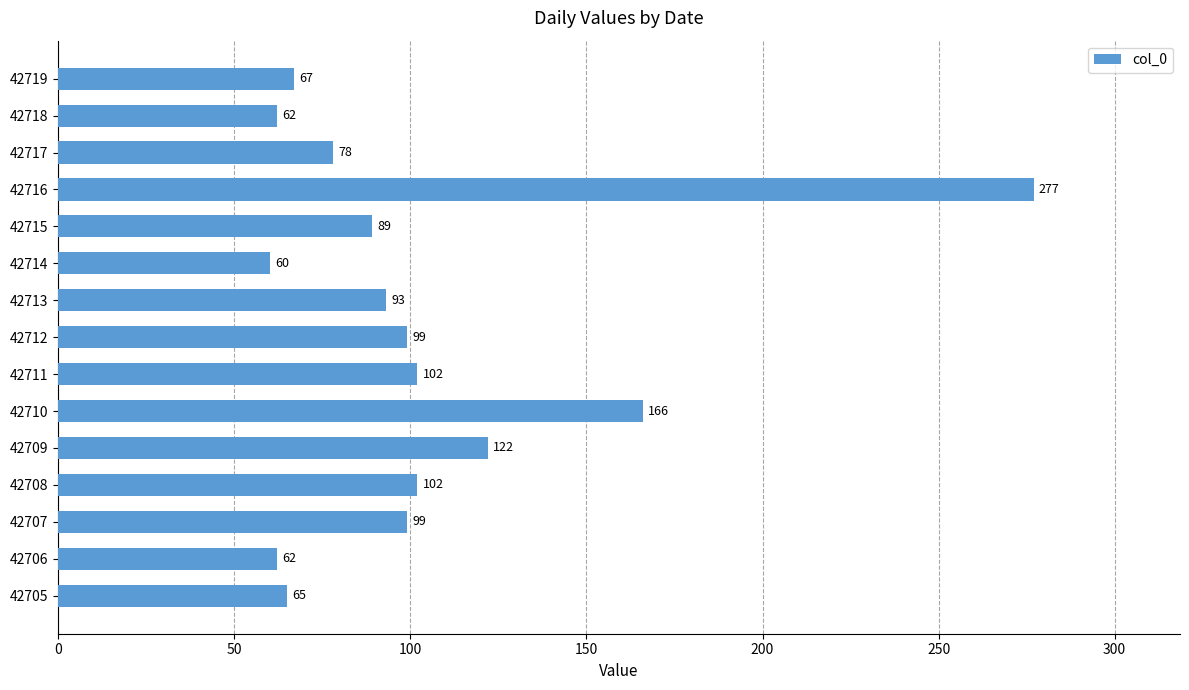

True or false: the data shows 67 at 42719.

True